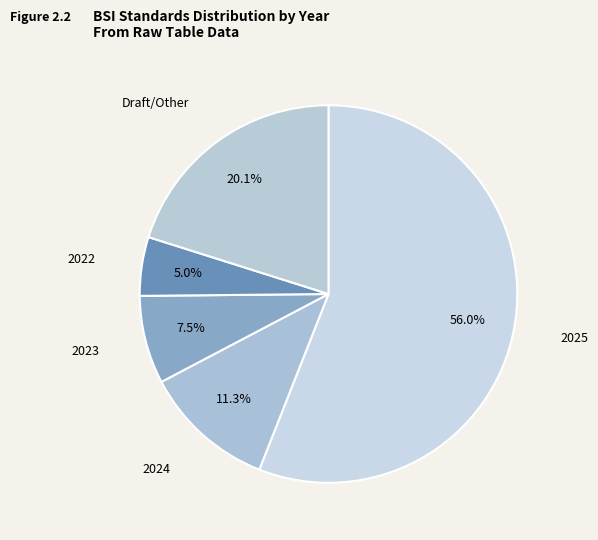

Does any single category account for the majority?

Yes